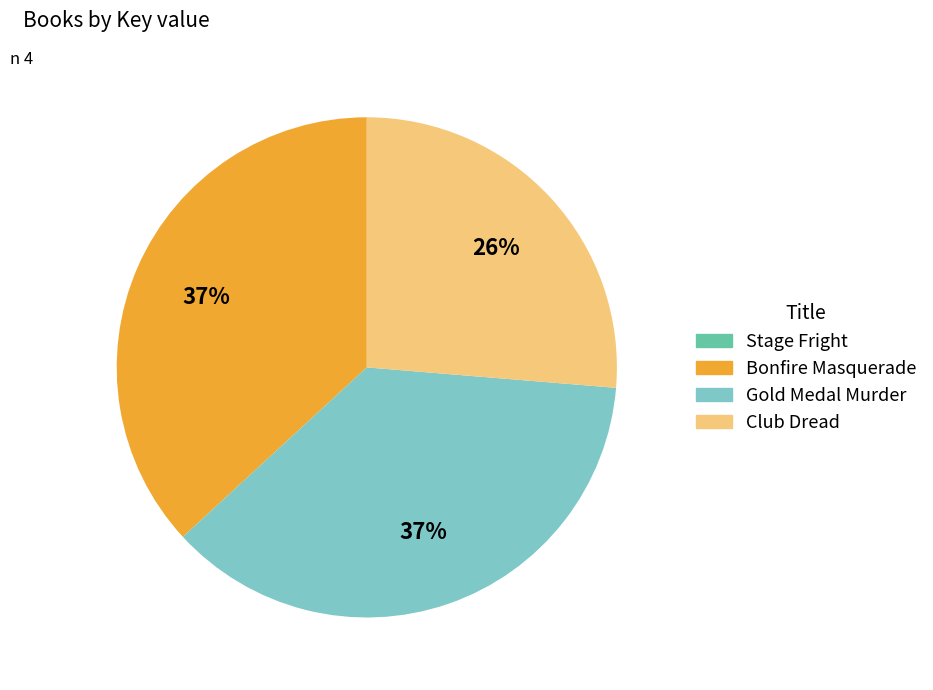

To the nearest percent, what is the difference between the largest and smallest slice percentages?

37%